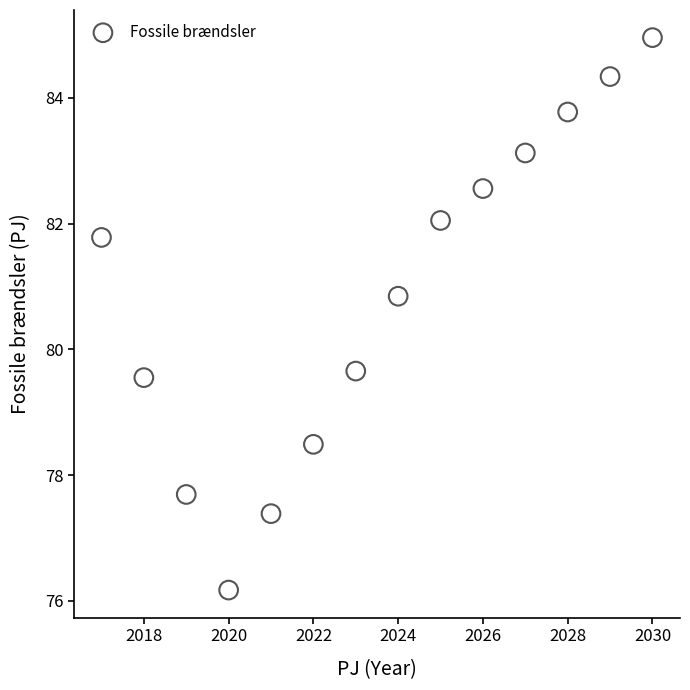

What Y value in the scatter plot is closest to 80?

79.7